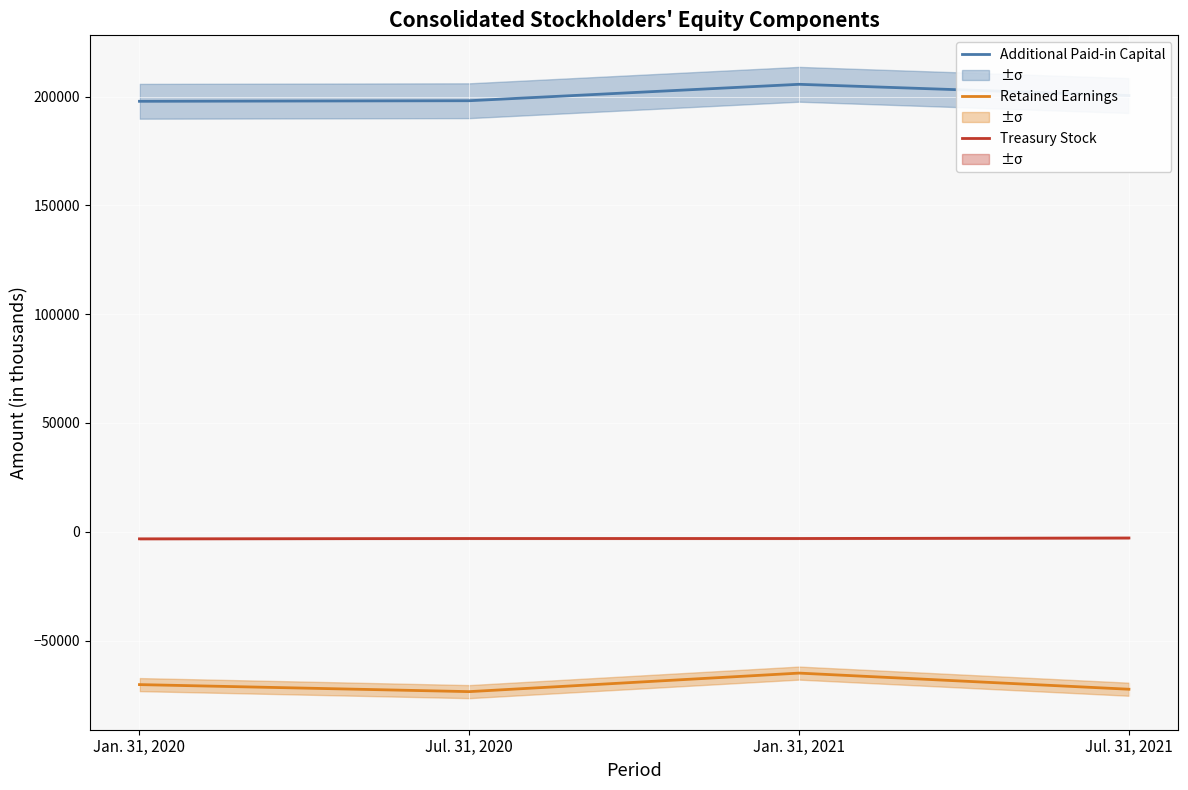

How many interior local valleys does the Retained Earnings series have?

1